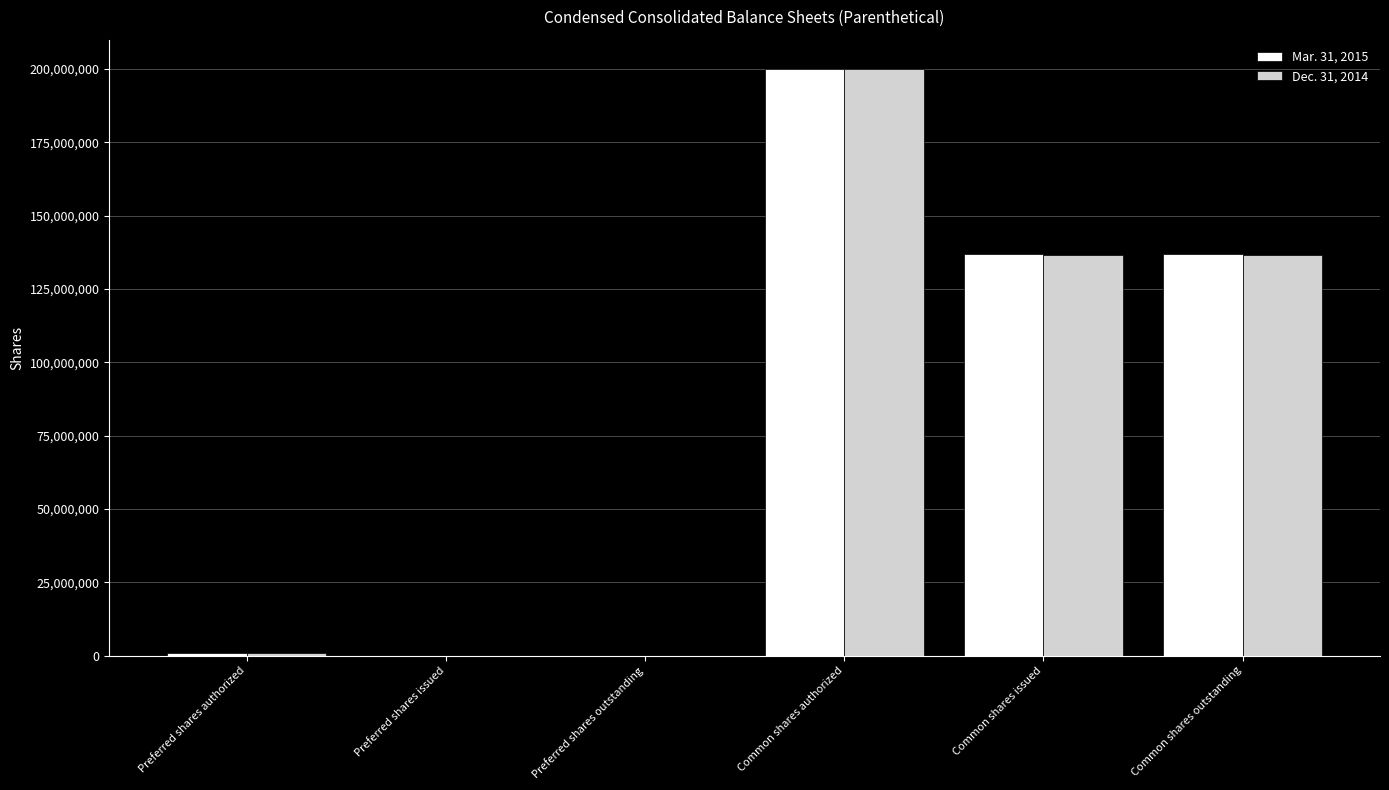

The Dec. 31, 2014 series shows 123206392 at Preferred shares outstanding. True or false?

False